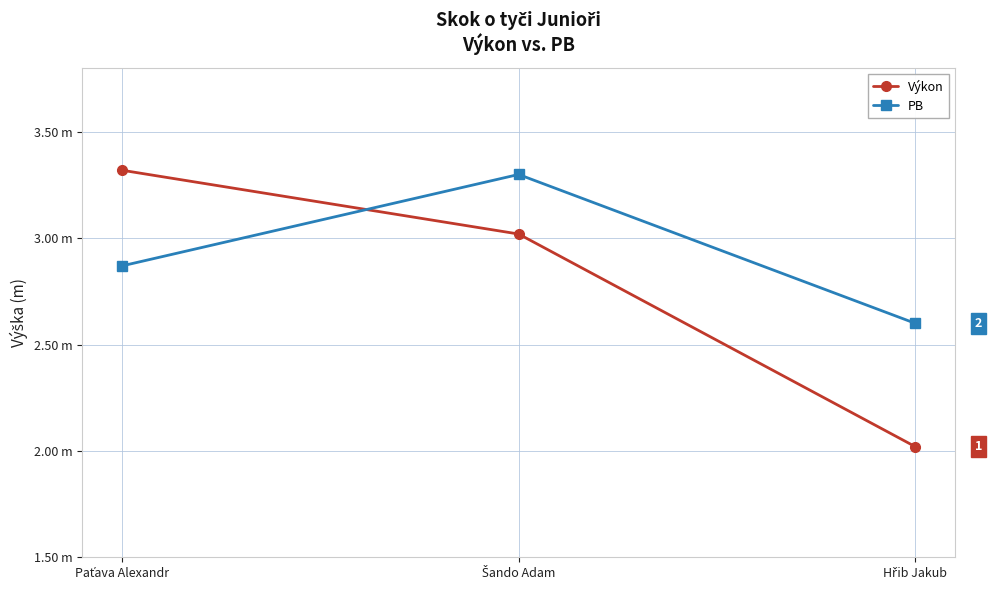

Reading left to right, list all the values displayed in this chart.

Výkon: 3.3	3.0	2.0
PB: 2.9	3.3	2.6